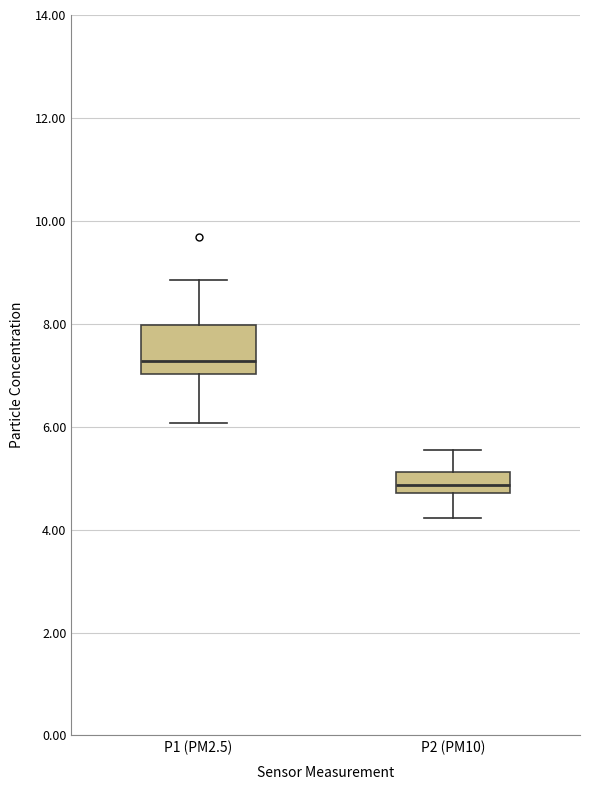

Which box is the tallest, from its lower edge to its upper edge?

P1 (PM2.5)